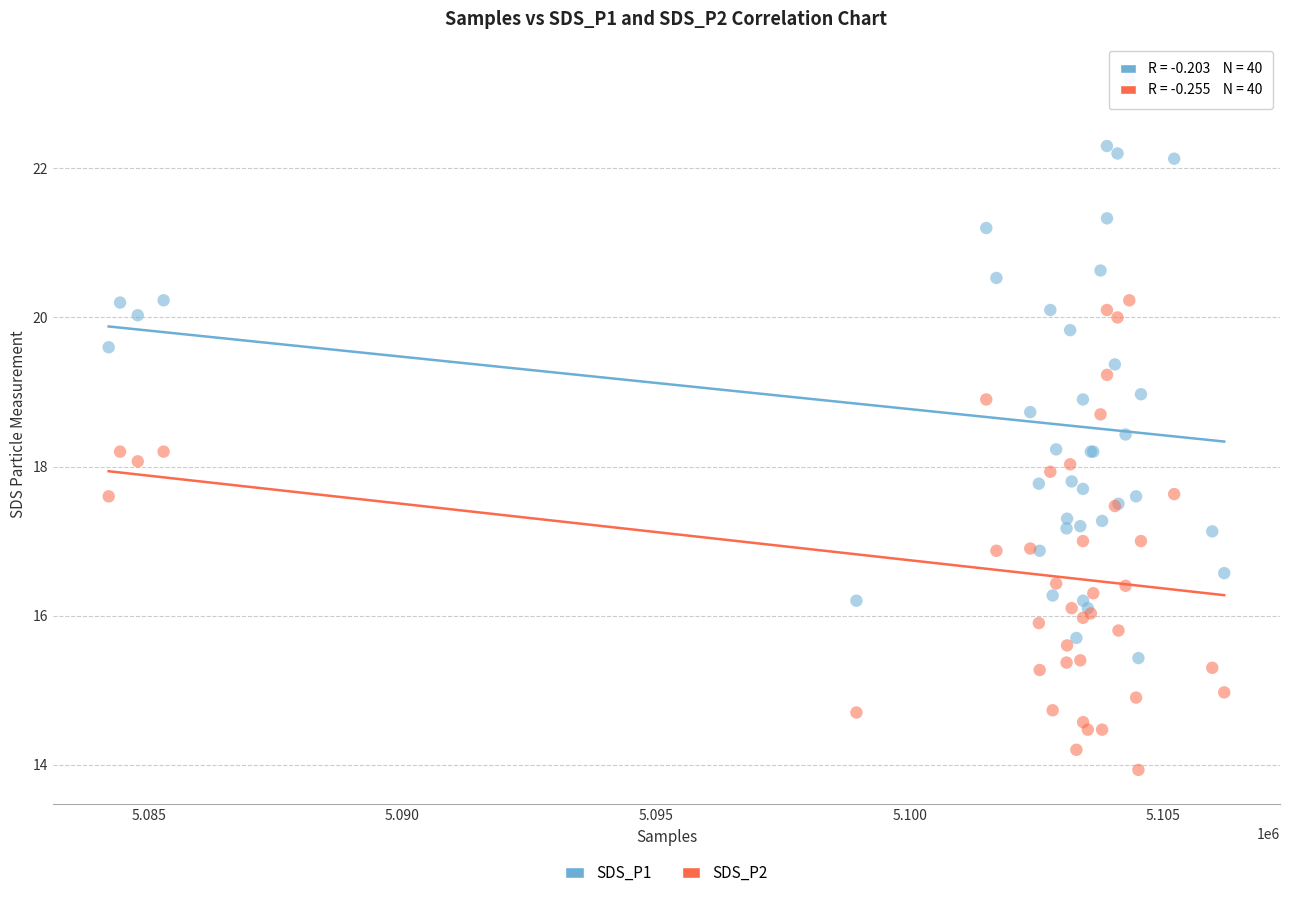

Which series has the largest Y range (max minus min)?

SDS_P1